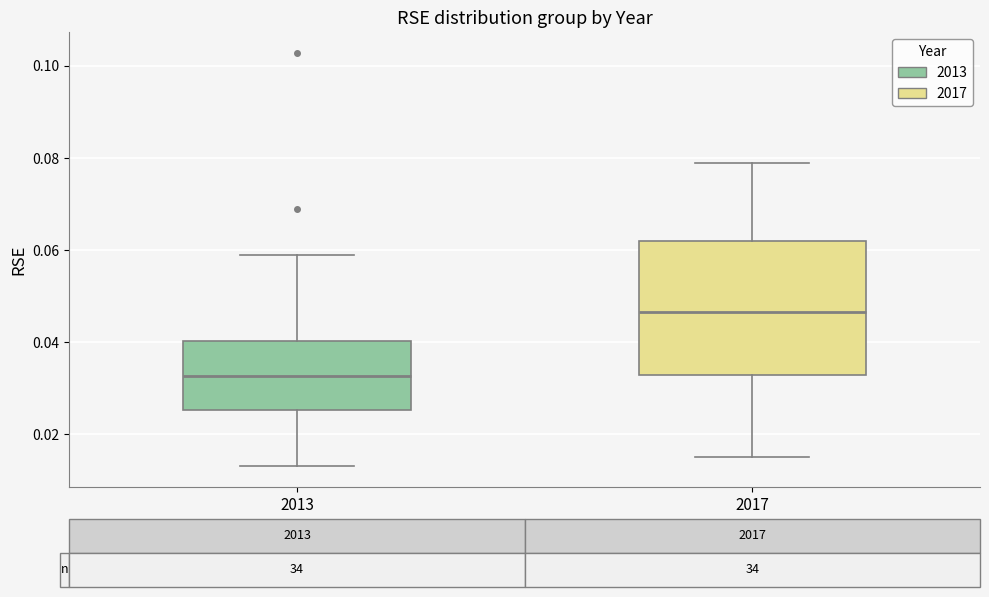

Which box is the tallest, from its lower edge to its upper edge?

2017